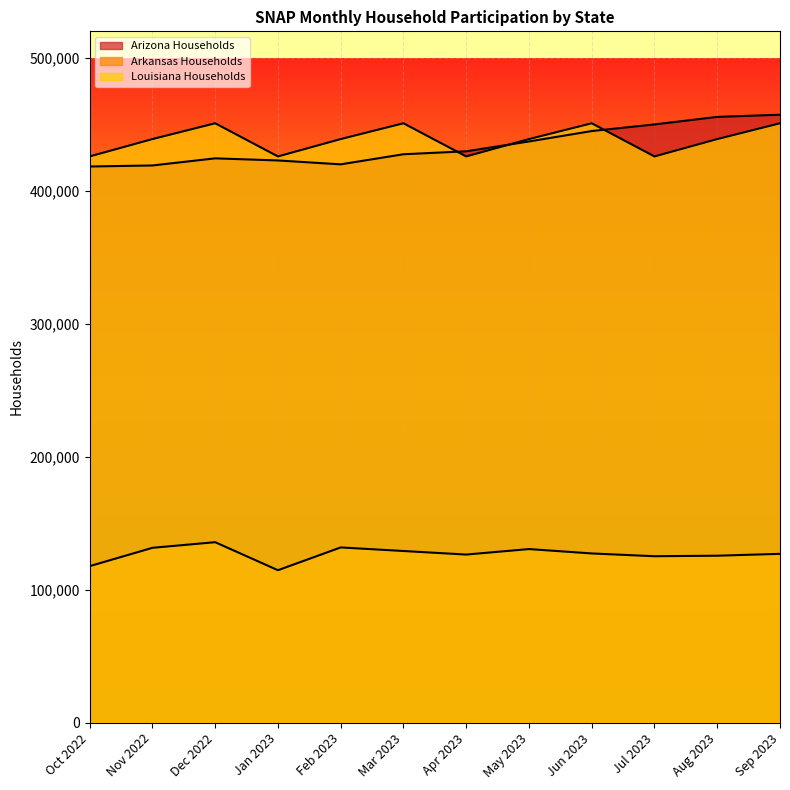

True or false: Arkansas Households and Arizona Households intersect in this chart.

False